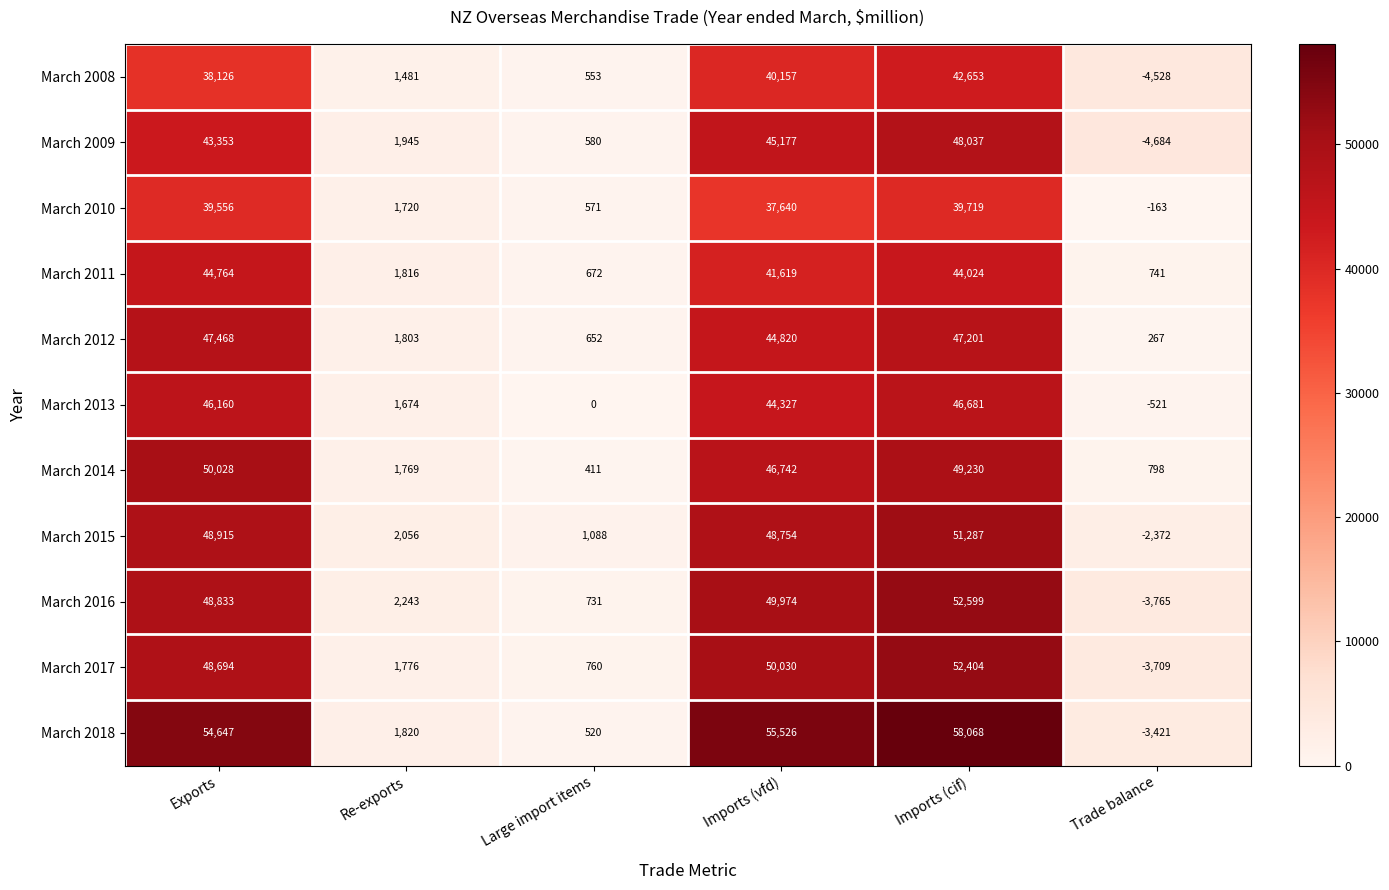

Which series changed the most between Re-exports and Trade balance?

March 2009